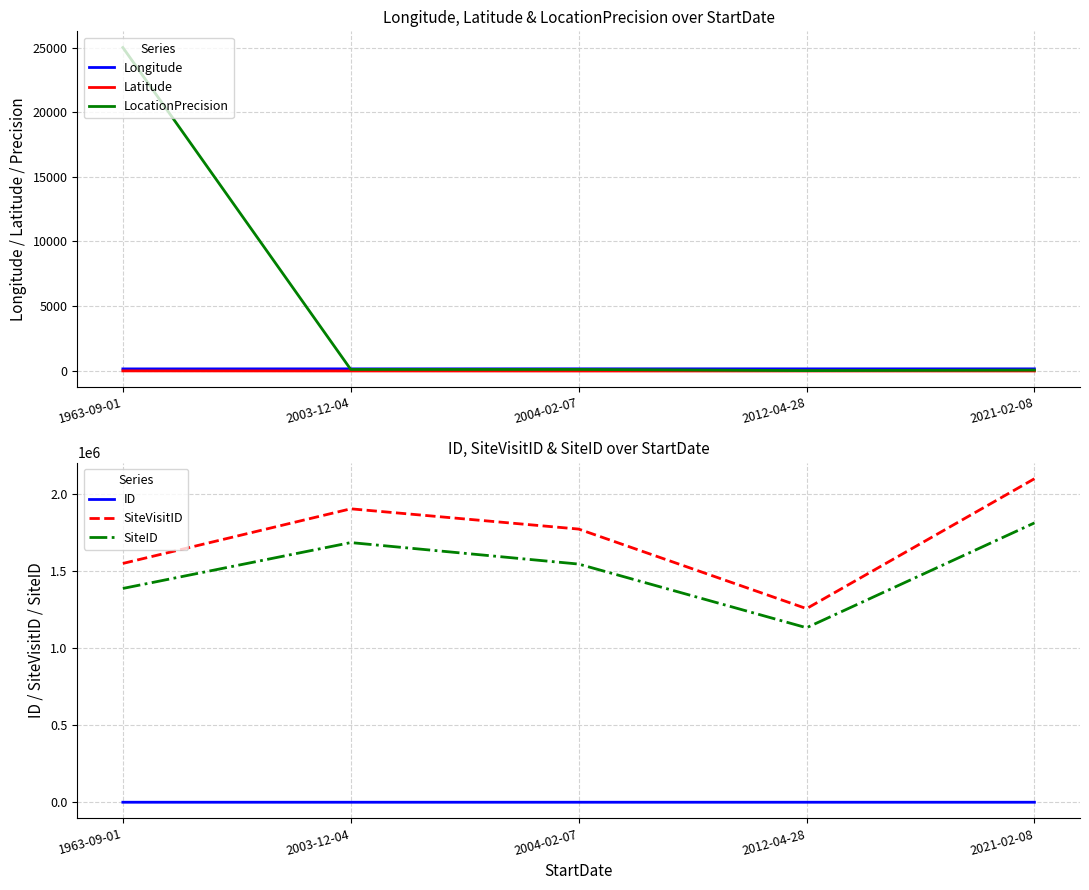

How many lines are shown in the chart?

6